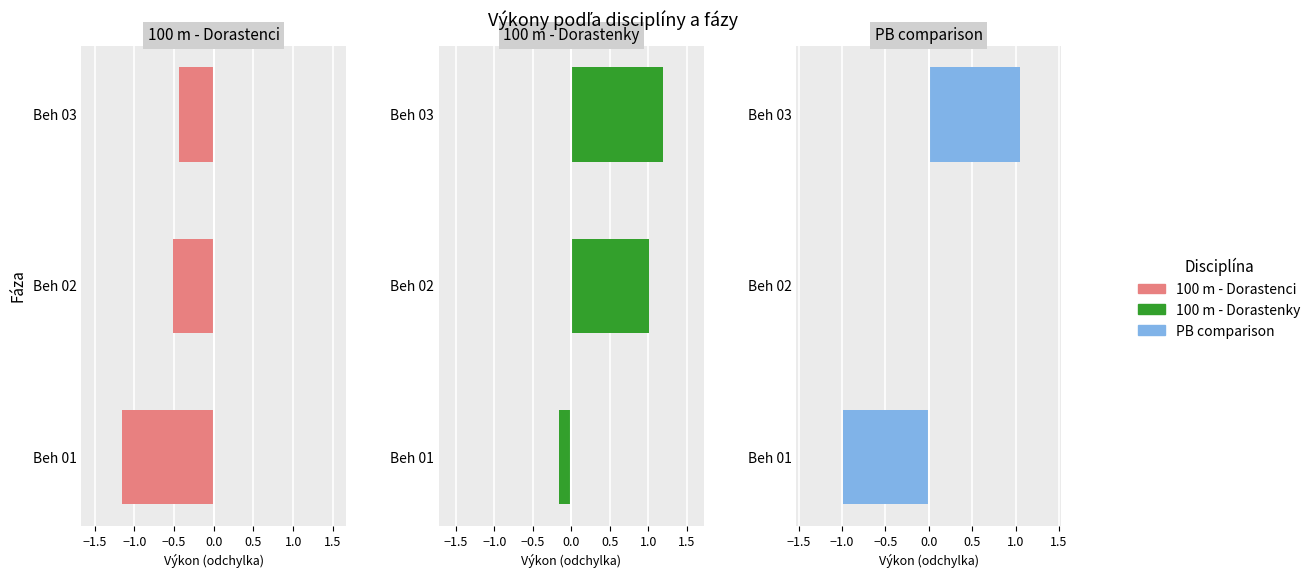

At how many categories does at least one series exceed 0?

2